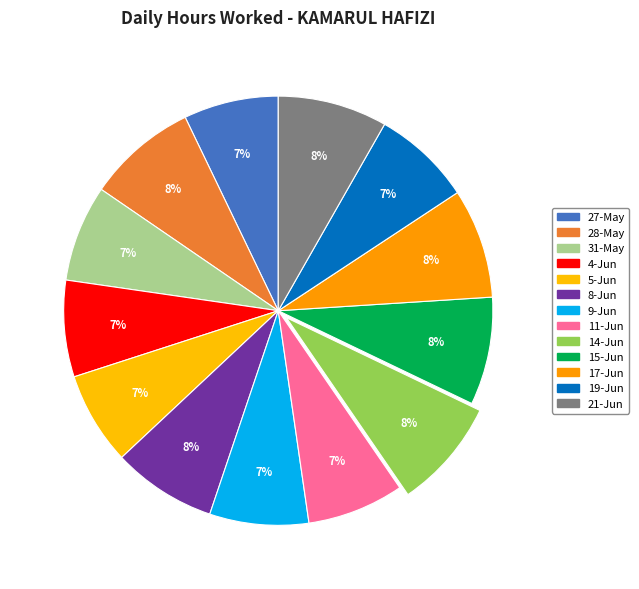

How many segments does this pie chart have?

13